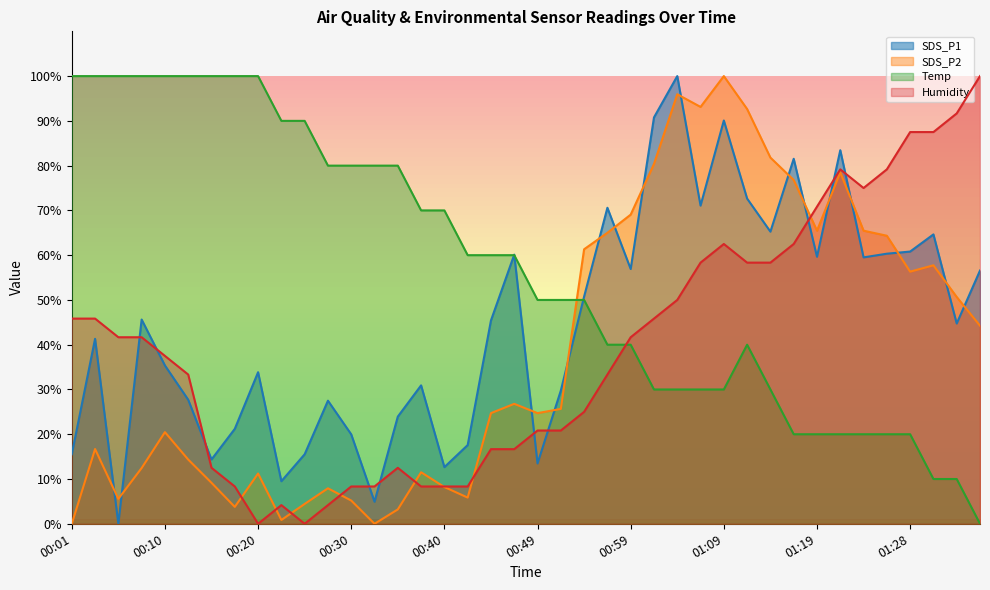

What position from the left is 01:28?

37